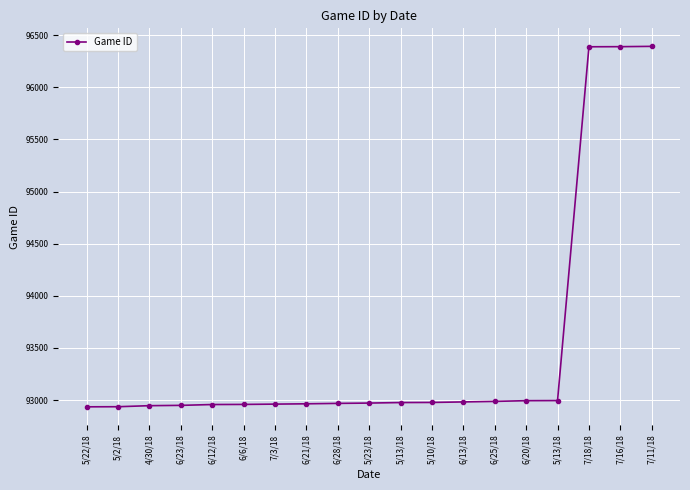

How many data points are less than 92971?

9